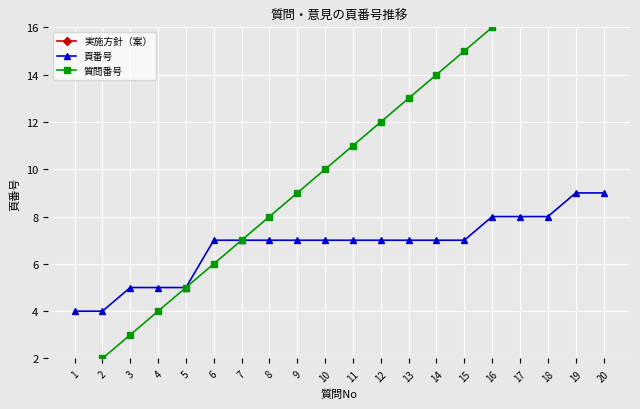

Read the 頁番号 value at 13.

7